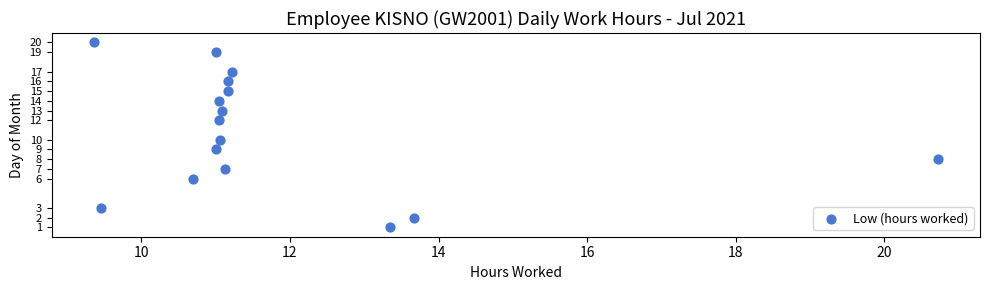

What is the range of Y values (max minus min)?

19